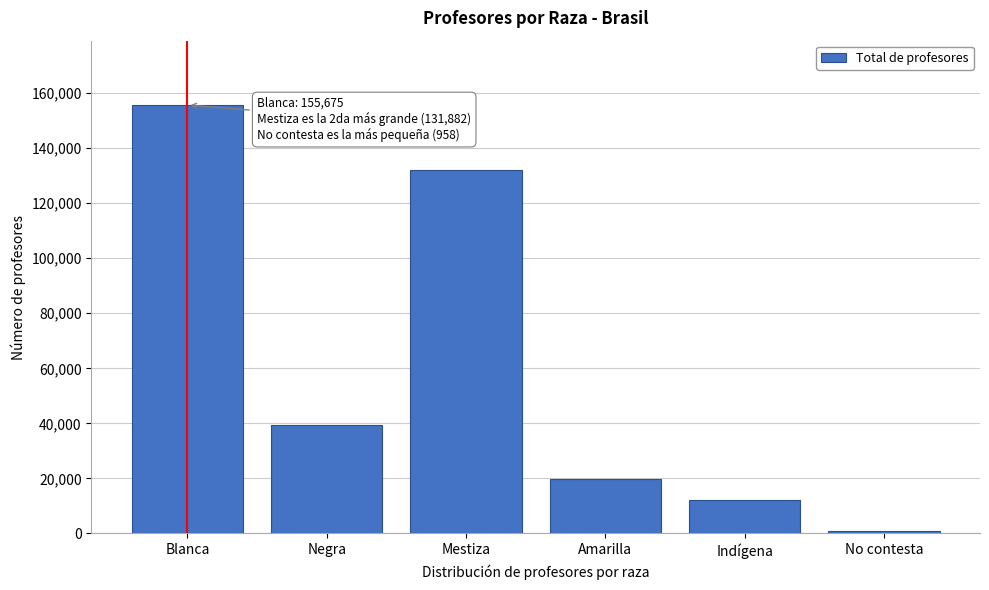

Reading right to left, list all the values displayed in this chart.

958	12259	19666	131882	39462	155675